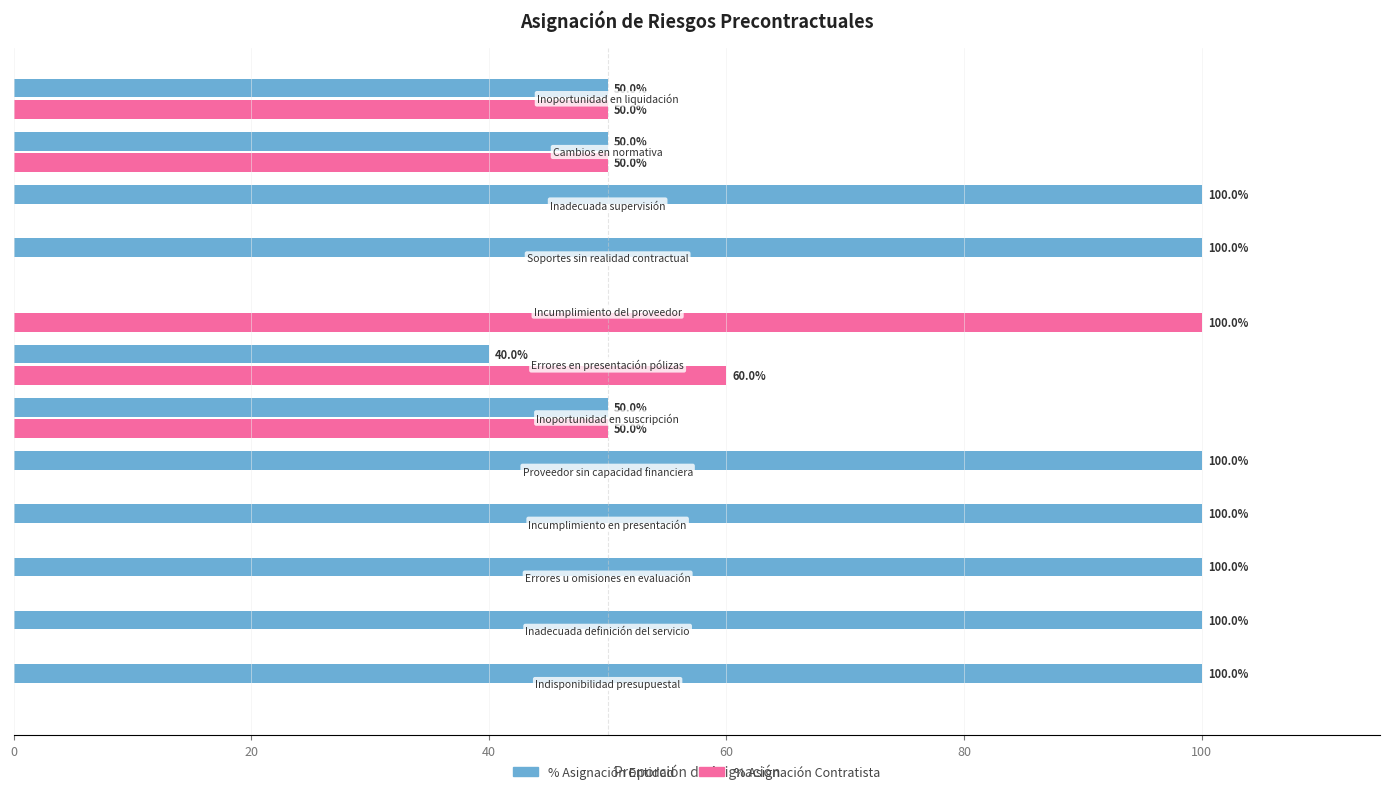

Which series has the largest total across all categories?

% Asignación Entidad